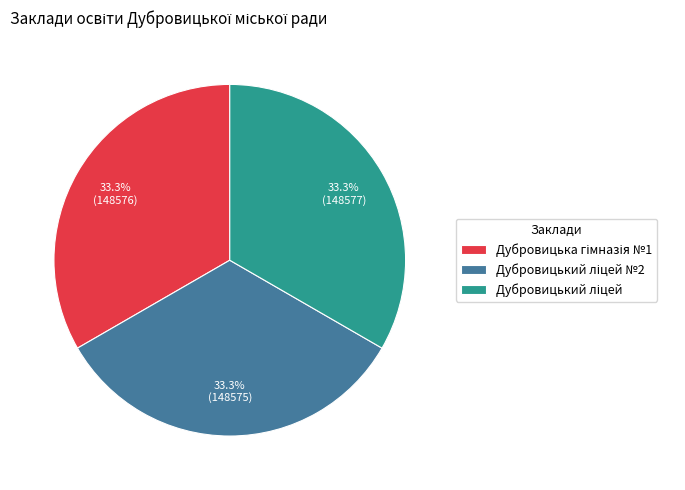

Is there a majority slice in this chart?

No